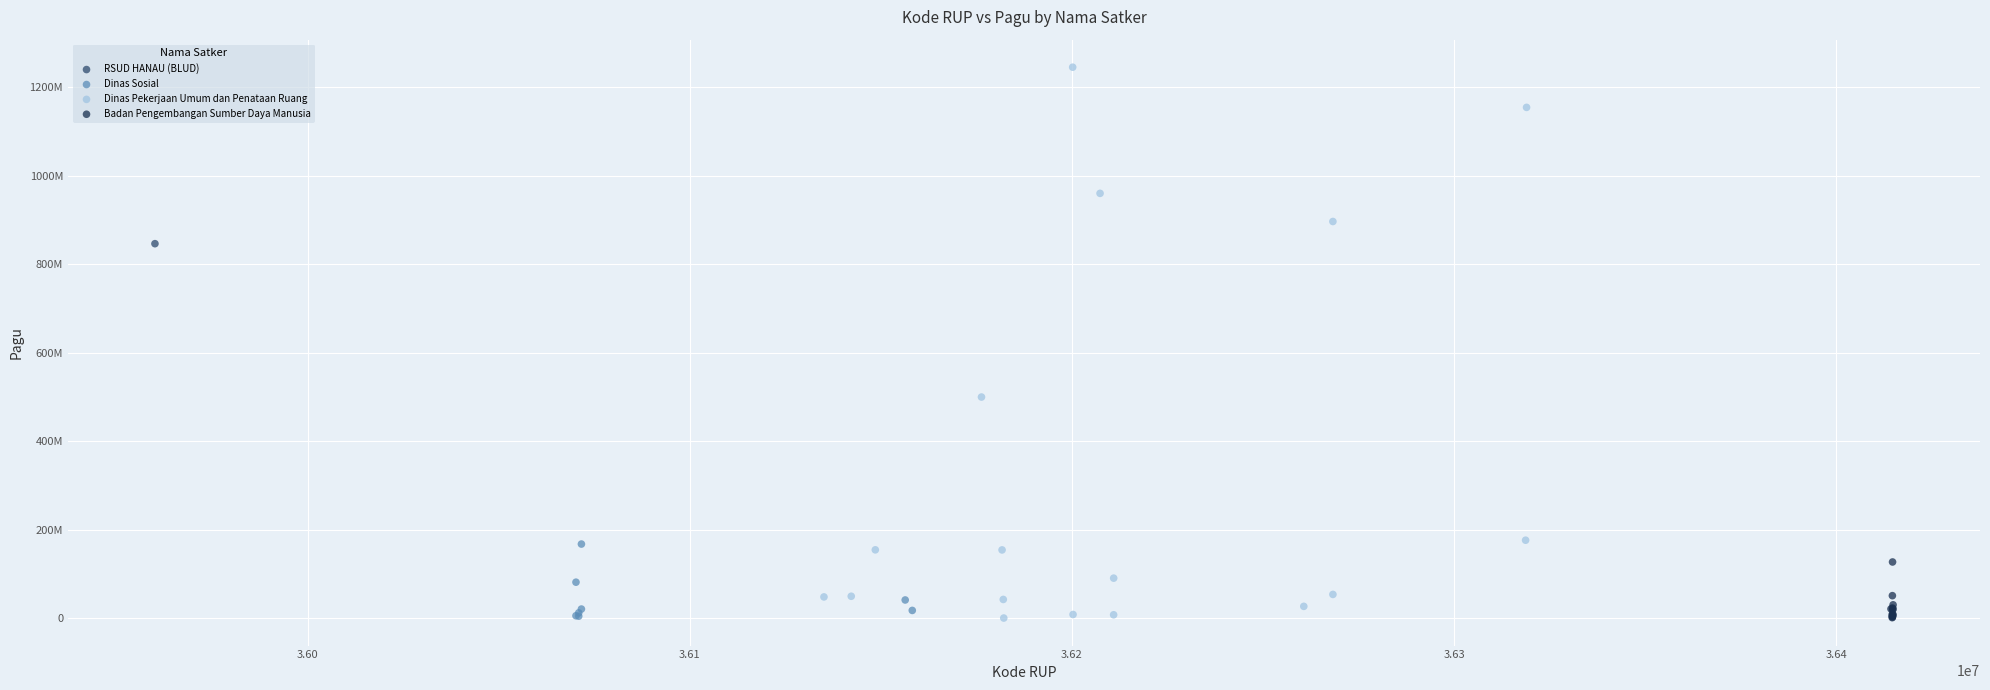

Which series contains the highest Y value?

Dinas Pekerjaan Umum dan Penataan Ruang